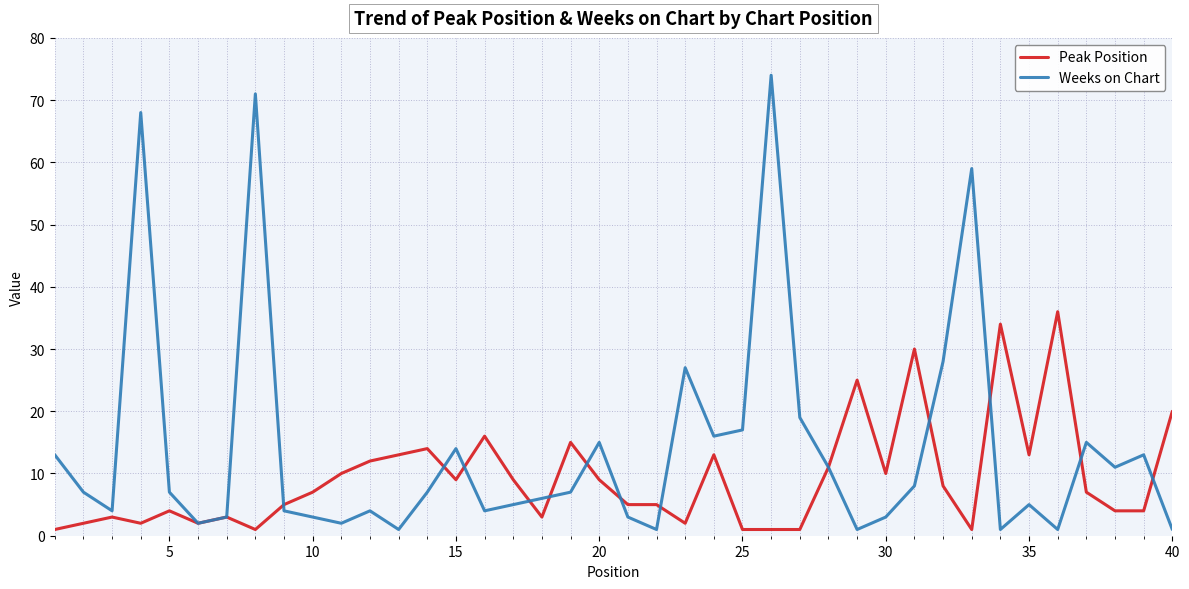

Which series has the largest total across all categories?

Weeks on Chart